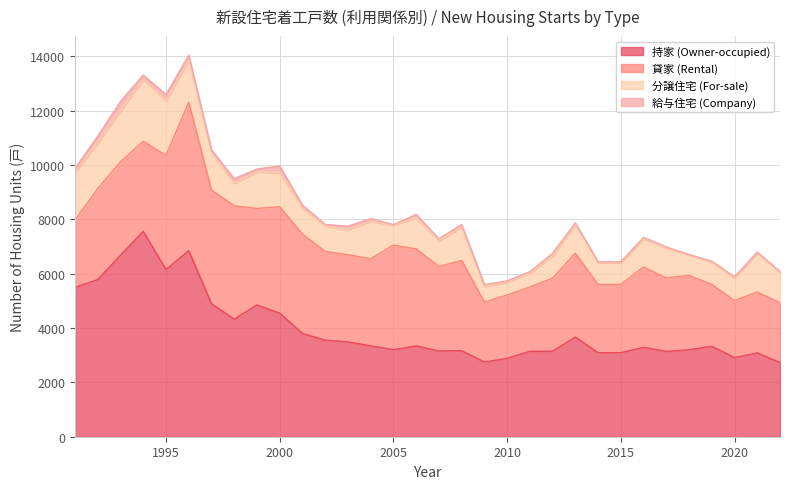

At which category does 持家 (Owner-occupied) reach its first local valley?

1995